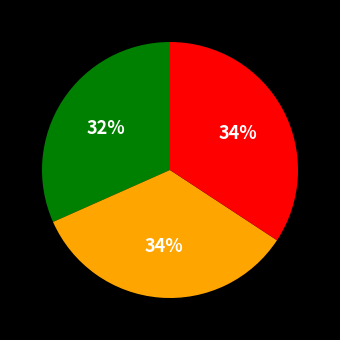

Does any single category account for the majority?

No